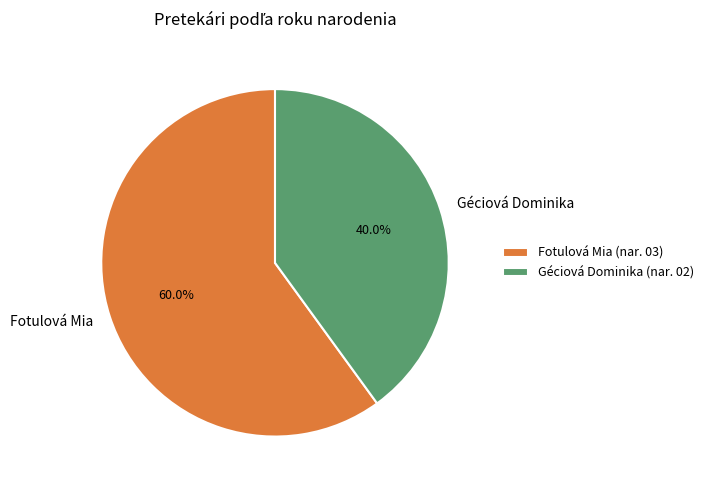

What is the smallest slice in the pie chart?

Géciová Dominika